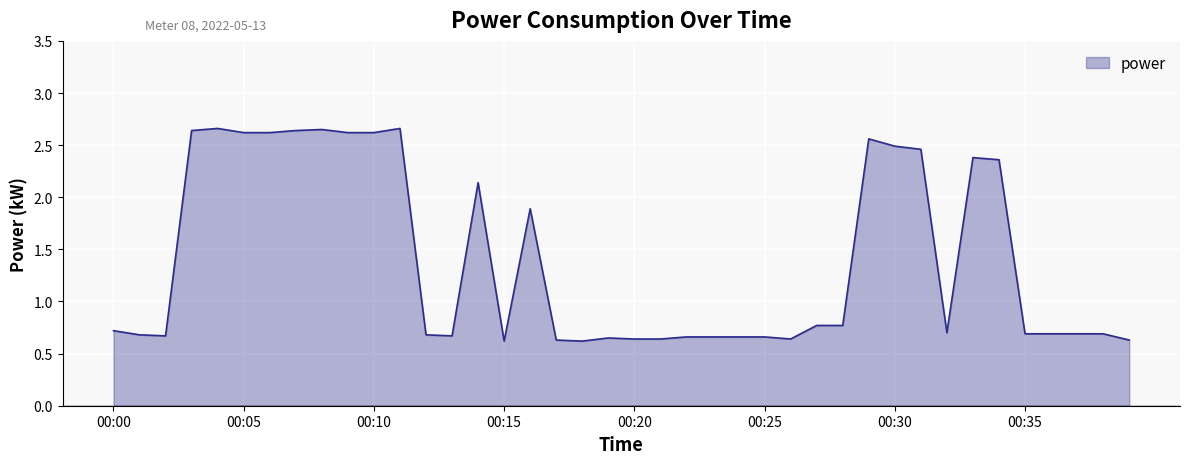

What is the difference between the maximum and minimum values?

2.0